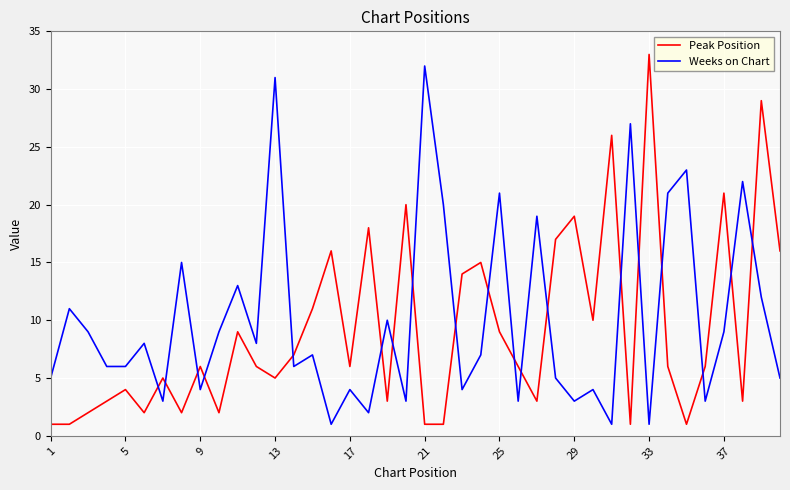

What is the difference between the maximum and minimum values in the Peak Position series?

32